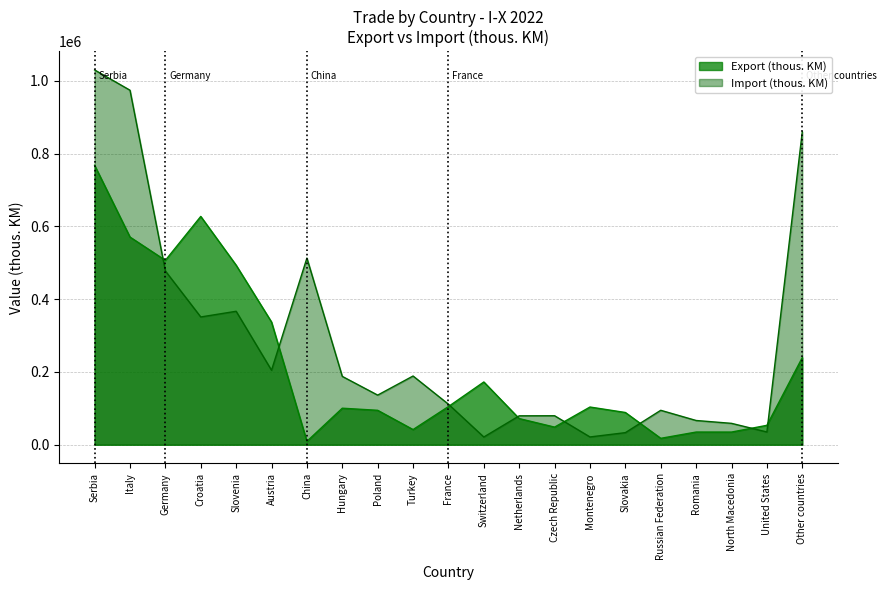

Reading left to right, what are all the values shown in this chart?

Export (thous. KM): Serbia=767924	Italy=570715	Germany=506704	Croatia=627396	Slovenia=493323	Austria=337180	China=9273	Hungary=100386	Poland=94609	Turkey=41667	France=104893	Switzerland=172476	Netherlands=71877	Czech Republic=48432	Montenegro=103621	Slovakia=88607	Russian Federation=17612	Romania=34872	North Macedonia=34812	United States=53338	Other countries=239472
Import (thous. KM): Serbia=1029932	Italy=974217	Germany=477543	Croatia=351096	Slovenia=366738	Austria=204676	China=512939	Hungary=187790	Poland=136361	Turkey=188851	France=111364	Switzerland=21216	Netherlands=79442	Czech Republic=79655	Montenegro=21377	Slovakia=33204	Russian Federation=94619	Romania=66624	North Macedonia=58775	United States=35016	Other countries=860047